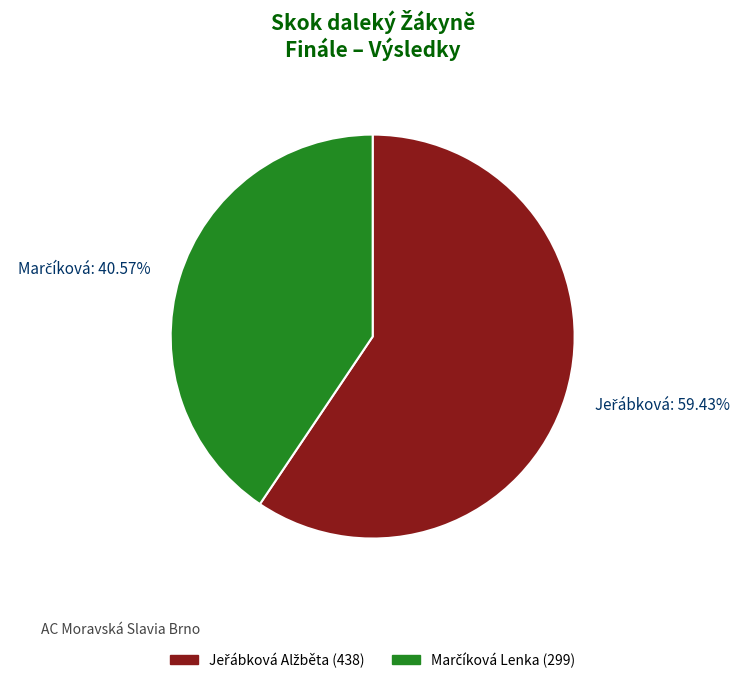

Is there any slice that represents more than half of the pie?

Yes